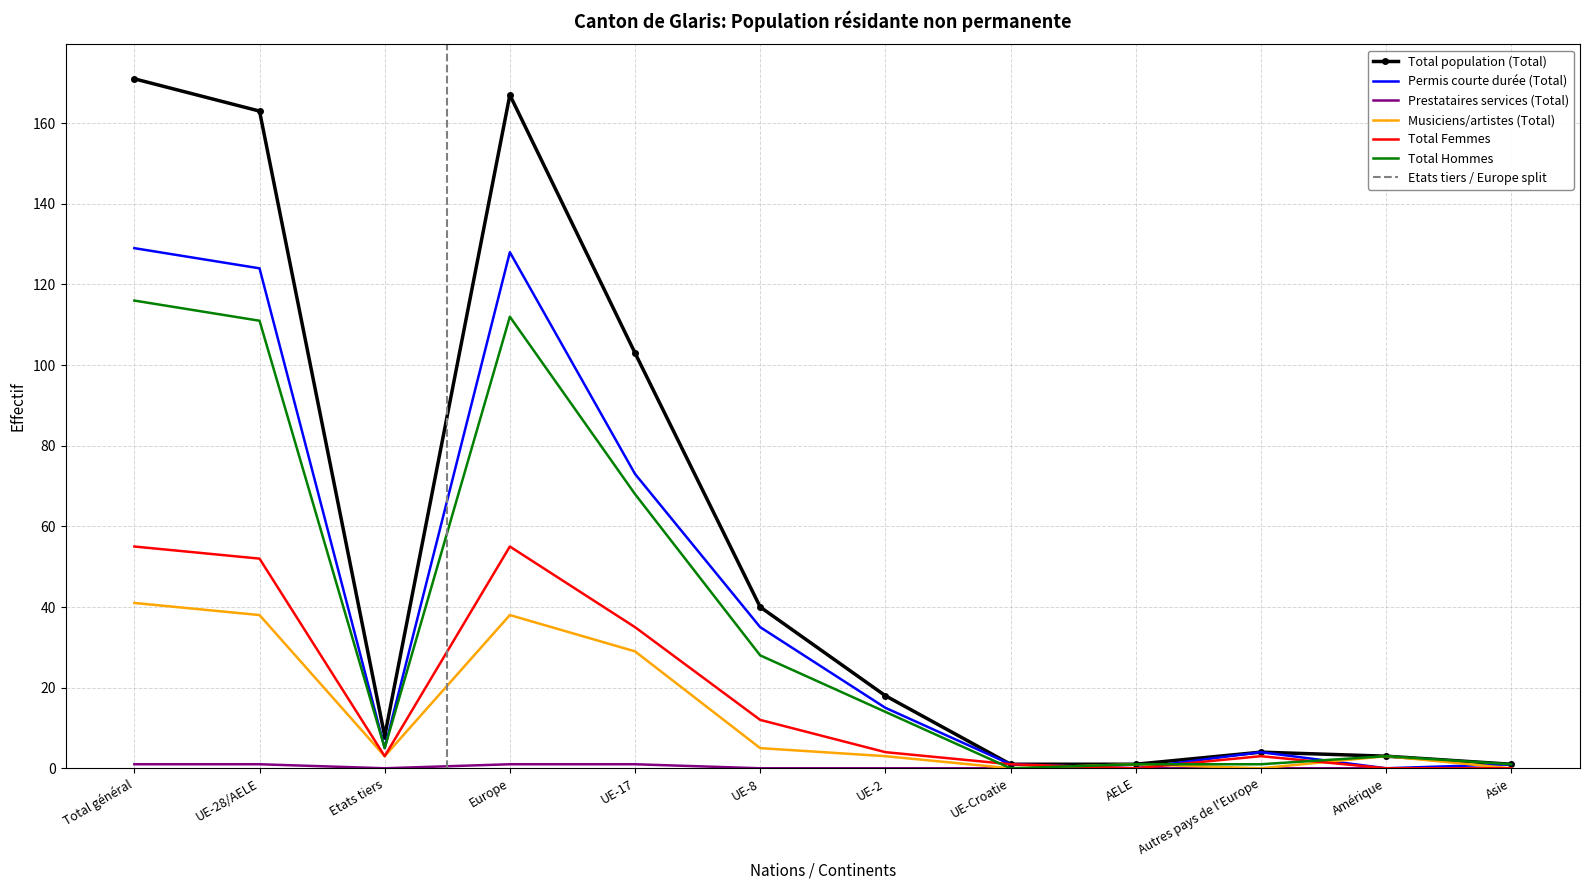

The value of Musiciens/artistes (Total) at Amérique is 1. True or false?

False